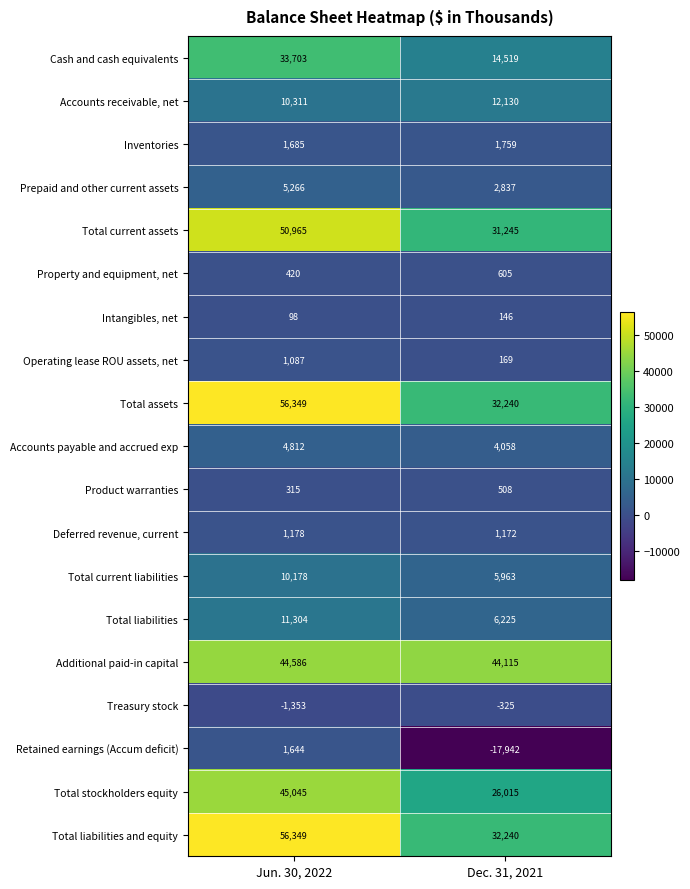

Which series has the largest total across all categories?

Additional paid-in capital